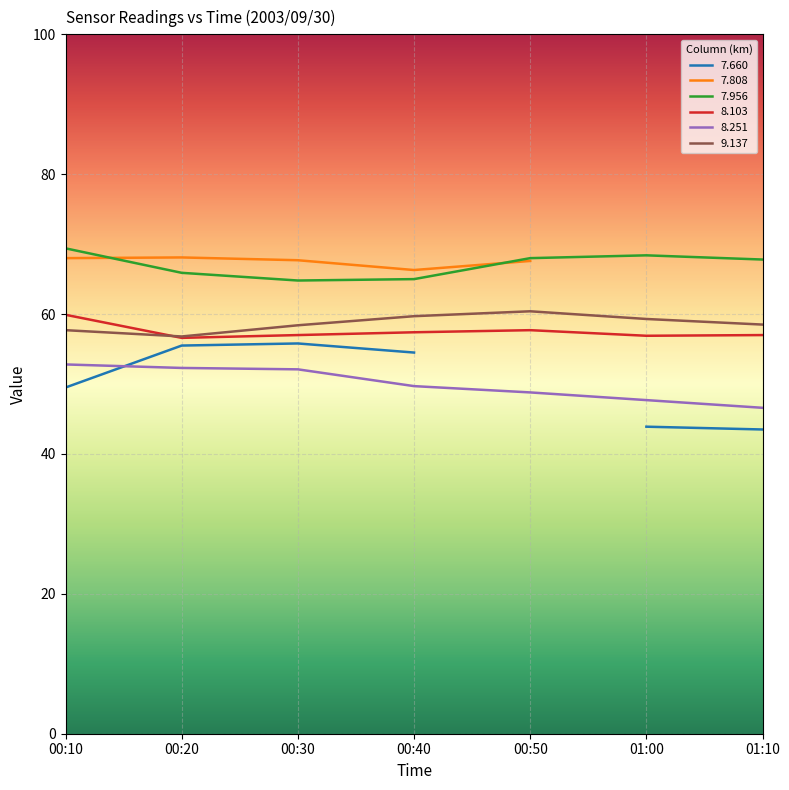

What is the highest value of the 8.103 series?

59.9